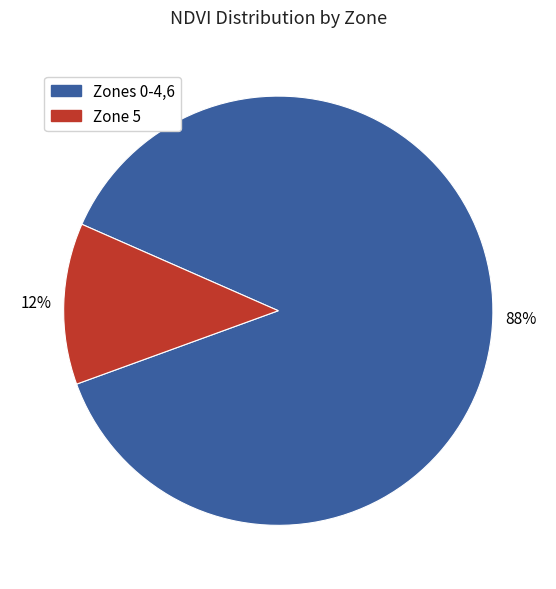

To the nearest percent, what is the average slice percentage?

50%